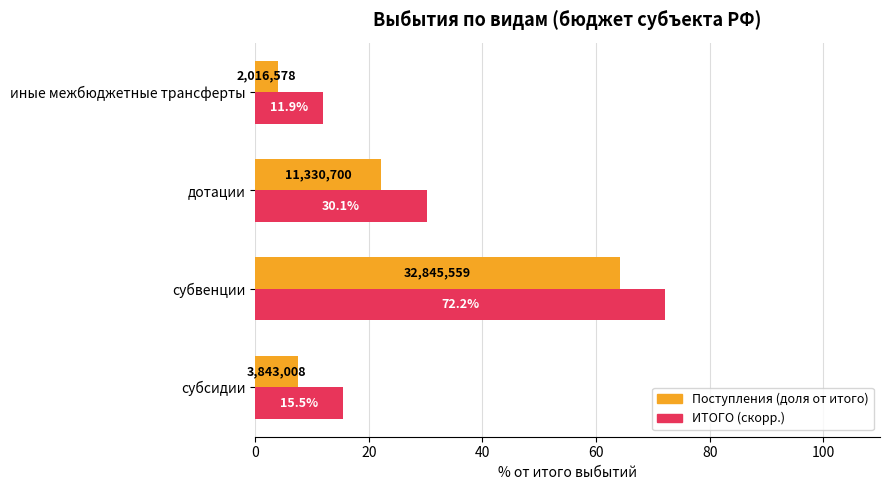

Which series has the largest total across all categories?

ИТОГО (скорр.)